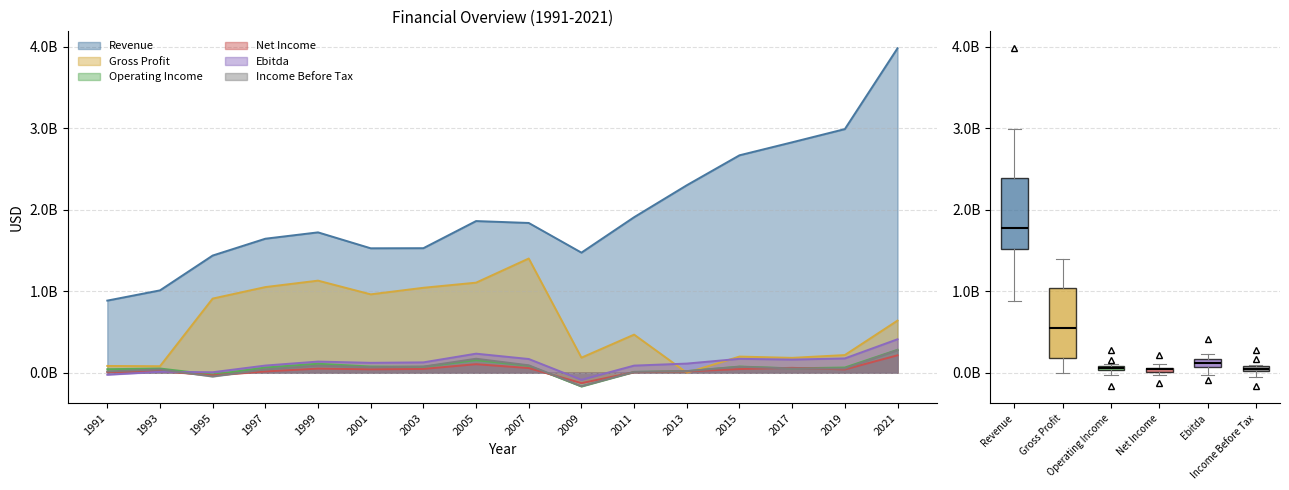

In Net Income, how many points are higher than both neighbors (excluding endpoints)?

4